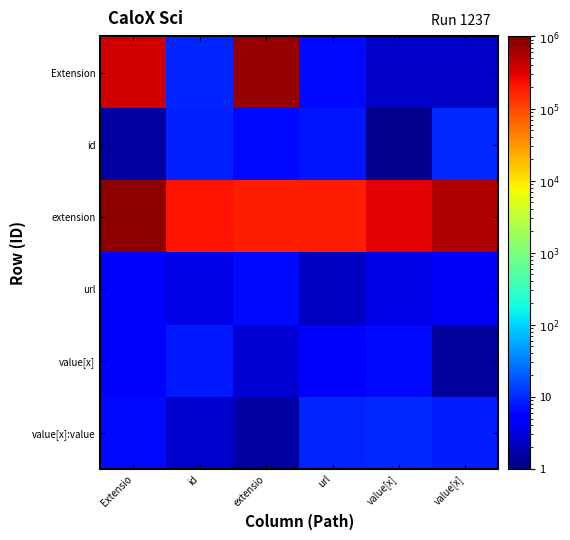

Between id and url, which is larger?

id